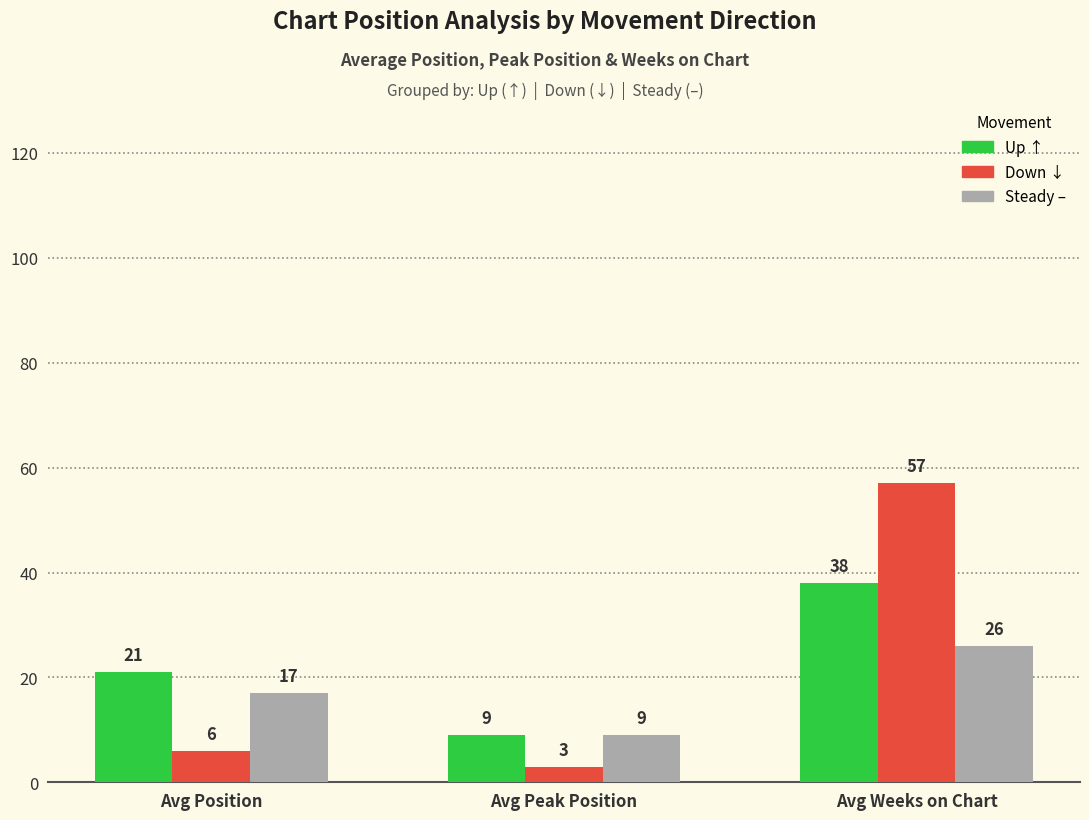

What is the difference between the highest and lowest values at Avg Peak Position?

6